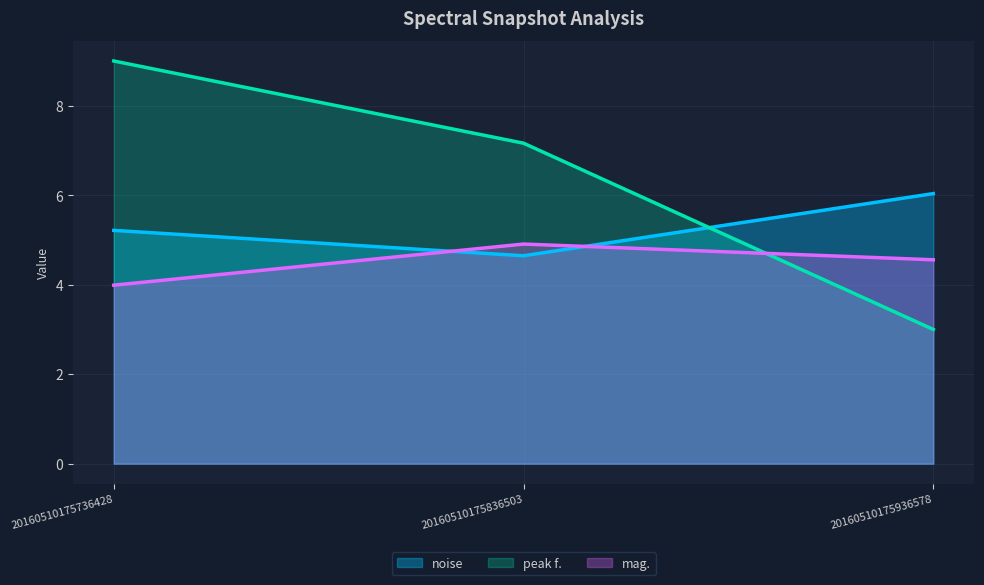

True or false: peak f. has a value of 9.5 at 20160510175836503.

False